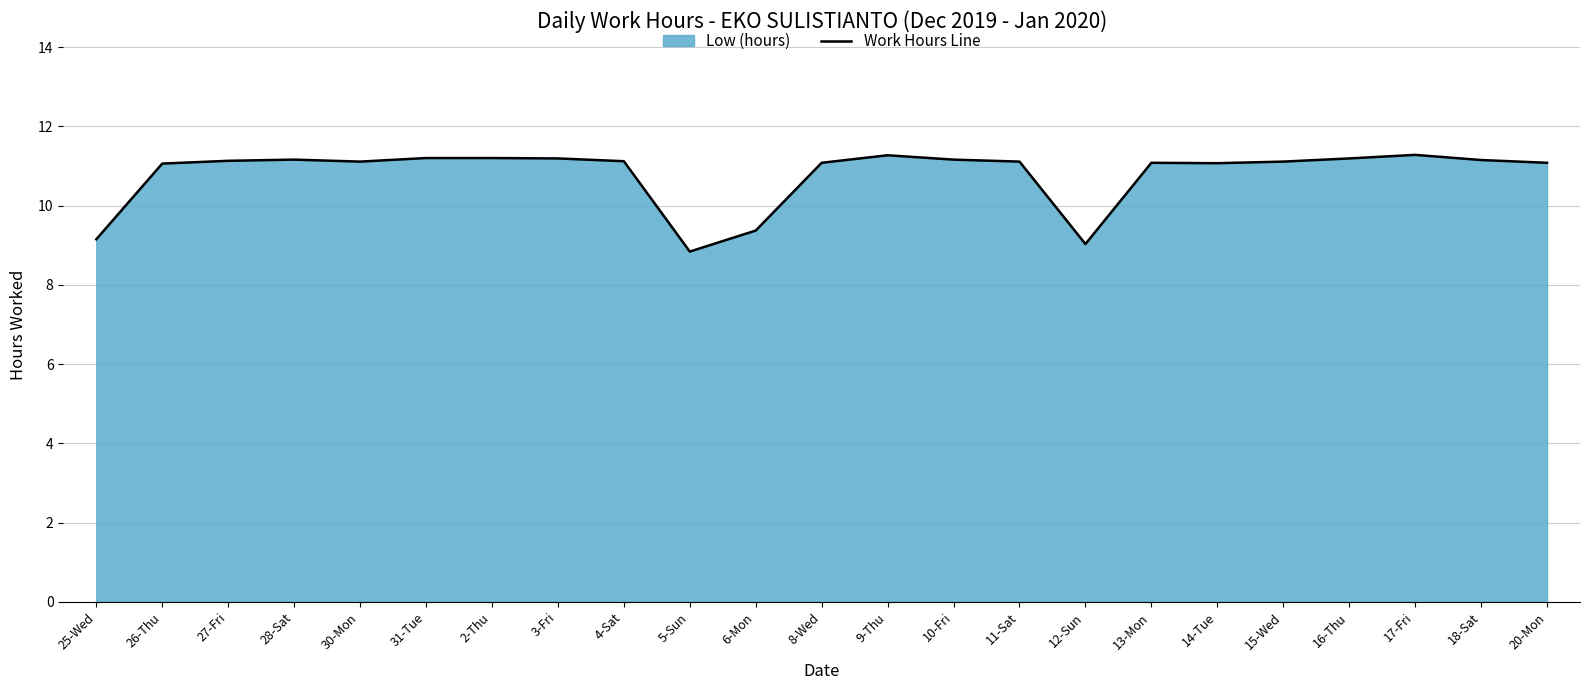

True or false: the data shows 6.5 at 6-Mon.

False